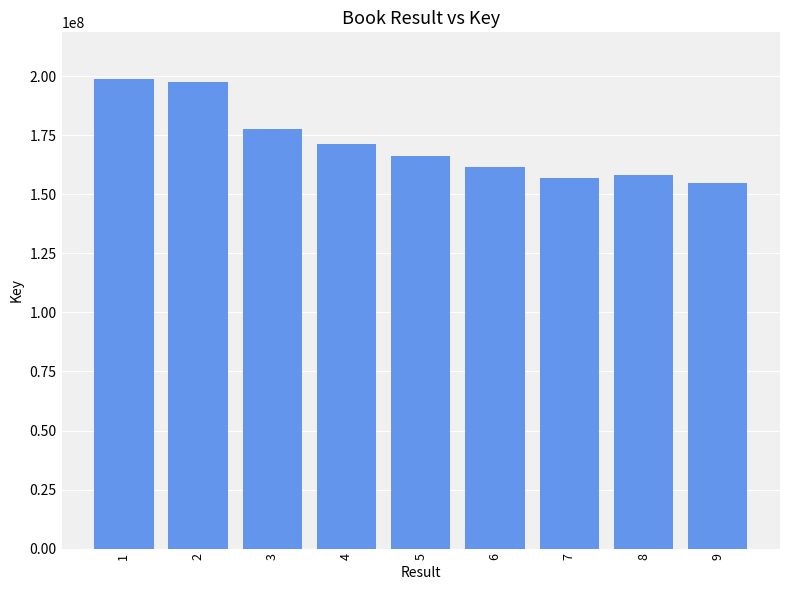

What is the greatest value displayed?

198765302